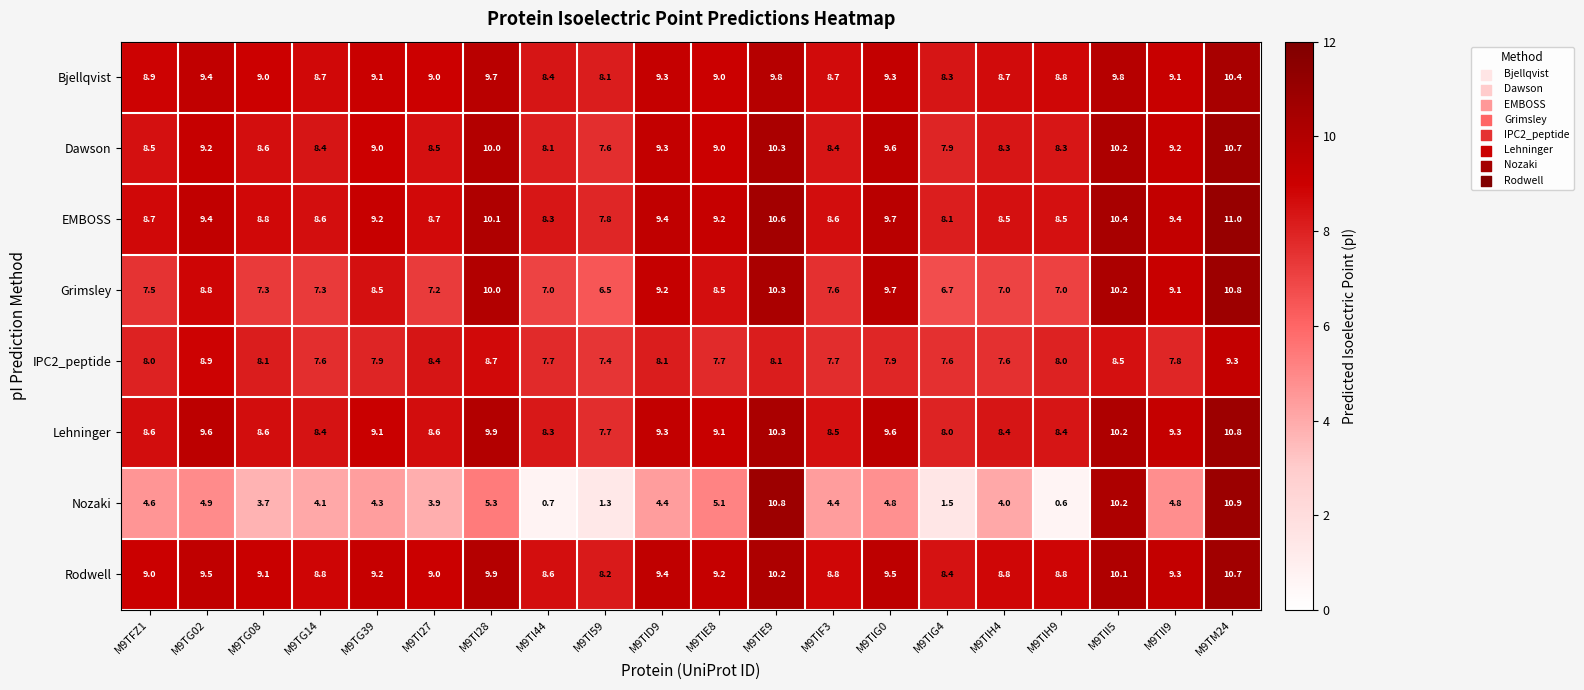

Which series has the largest total across all categories?

Rodwell